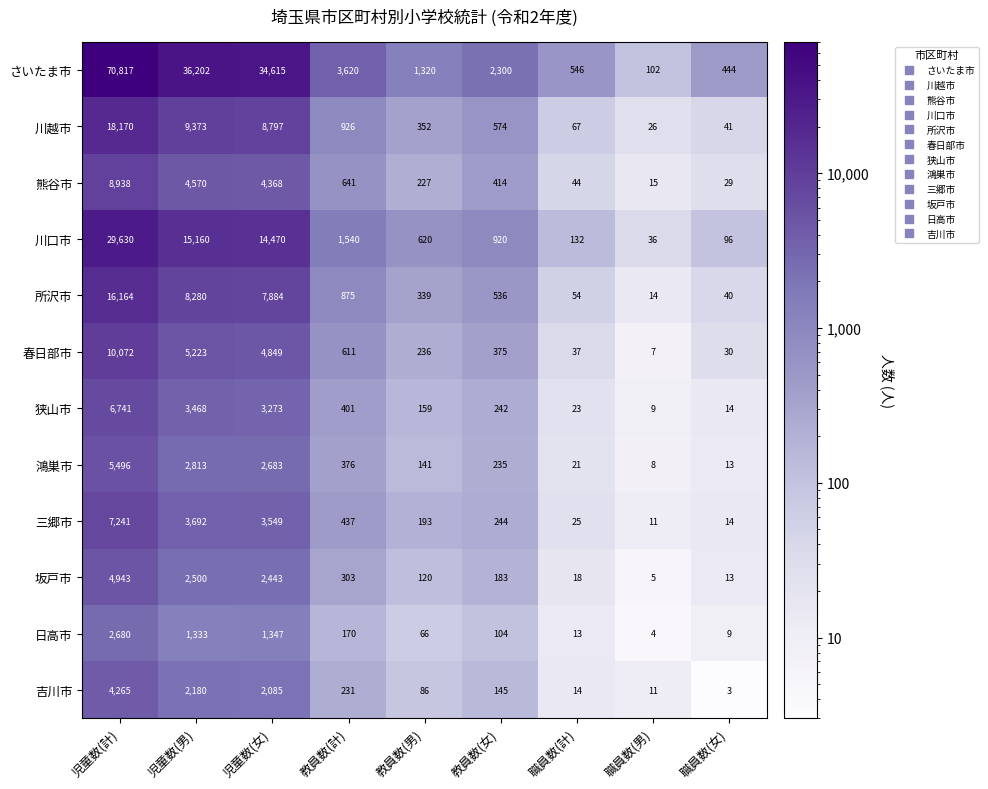

Between 教員数(女) and 職員数(計), which series saw the biggest shift?

さいたま市